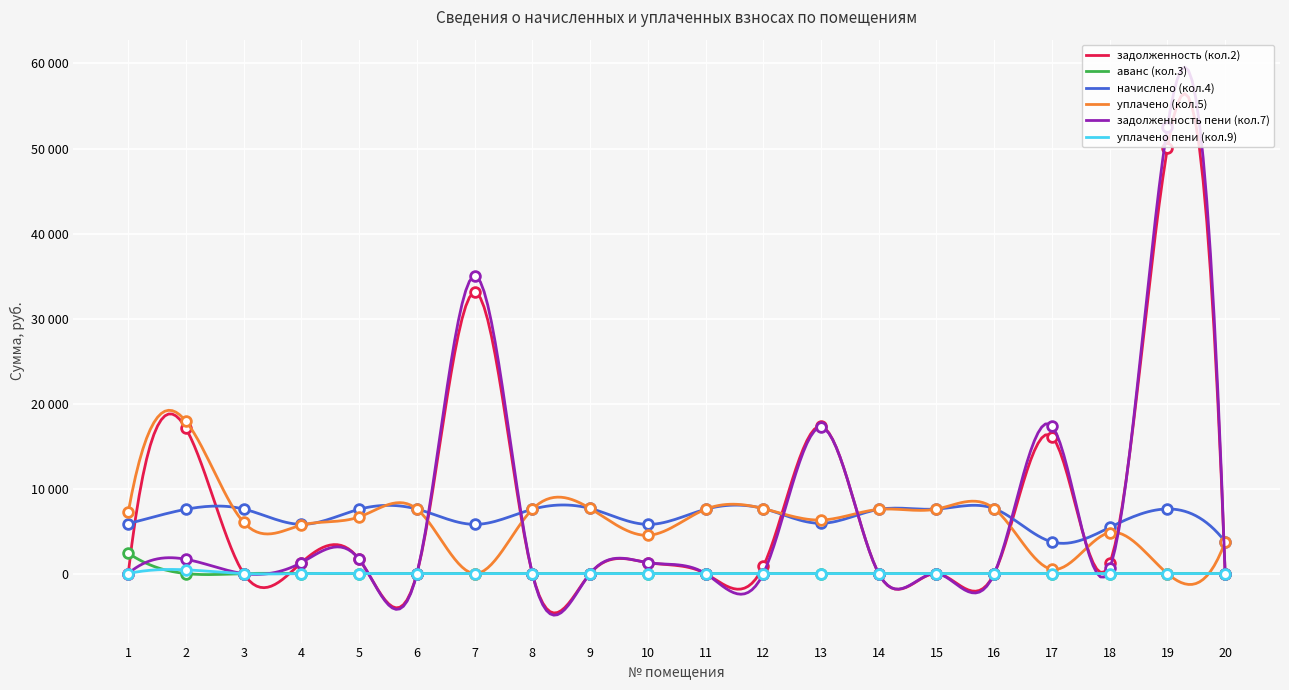

At 10, list the series in order from largest to smallest.

начислено (кол.4), уплачено (кол.5), задолженность (кол.2), задолженность пени (кол.7), аванс (кол.3), уплачено пени (кол.9)